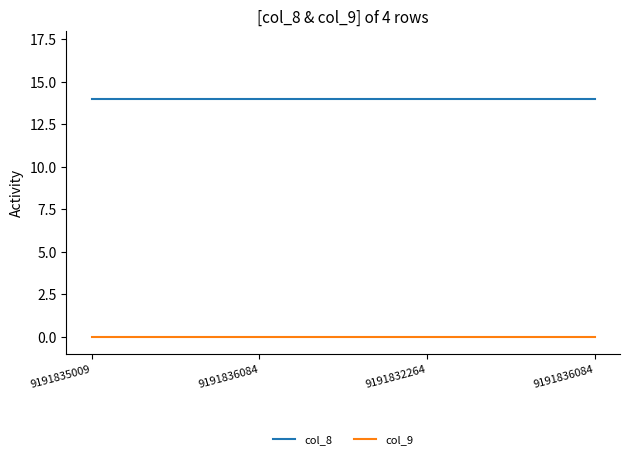

What is the maximum value shown in the chart?

14